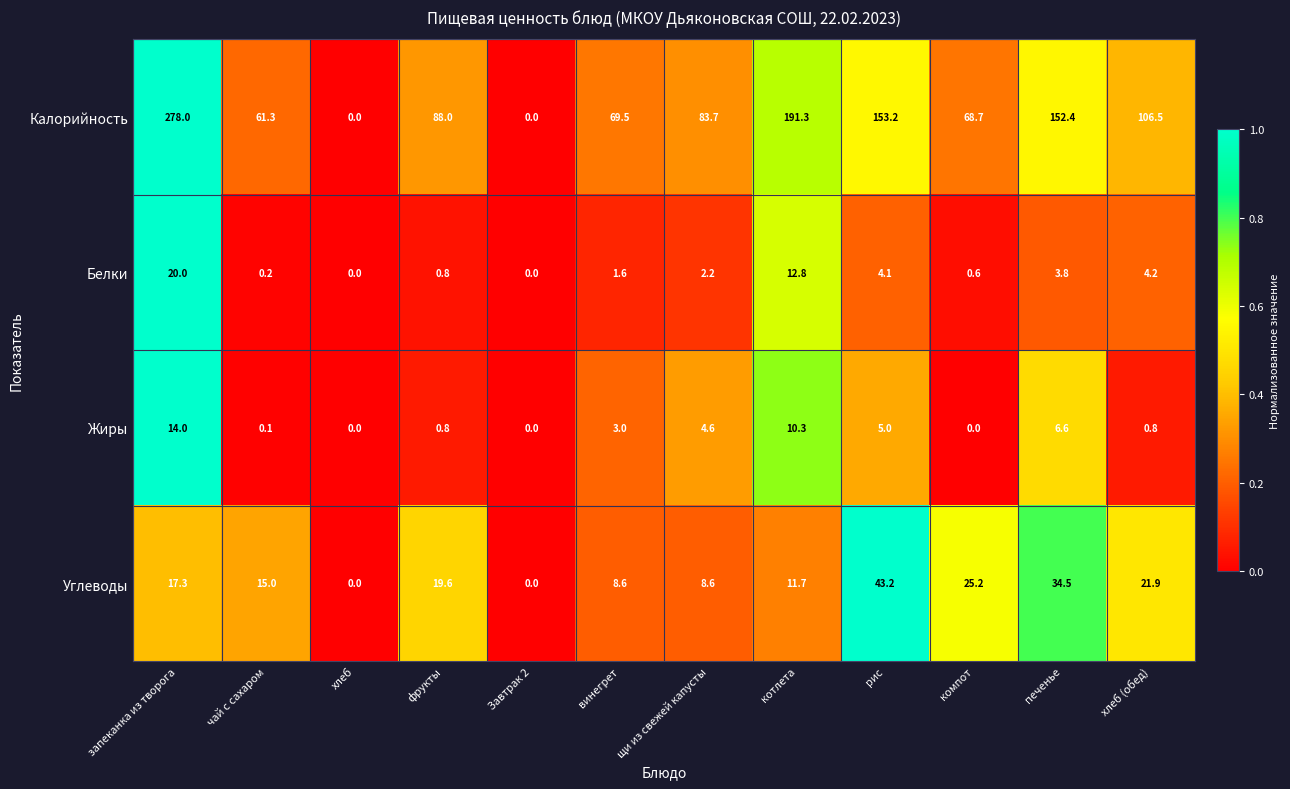

What is the difference between the maximum and minimum values in the Углеводы series?

43.2